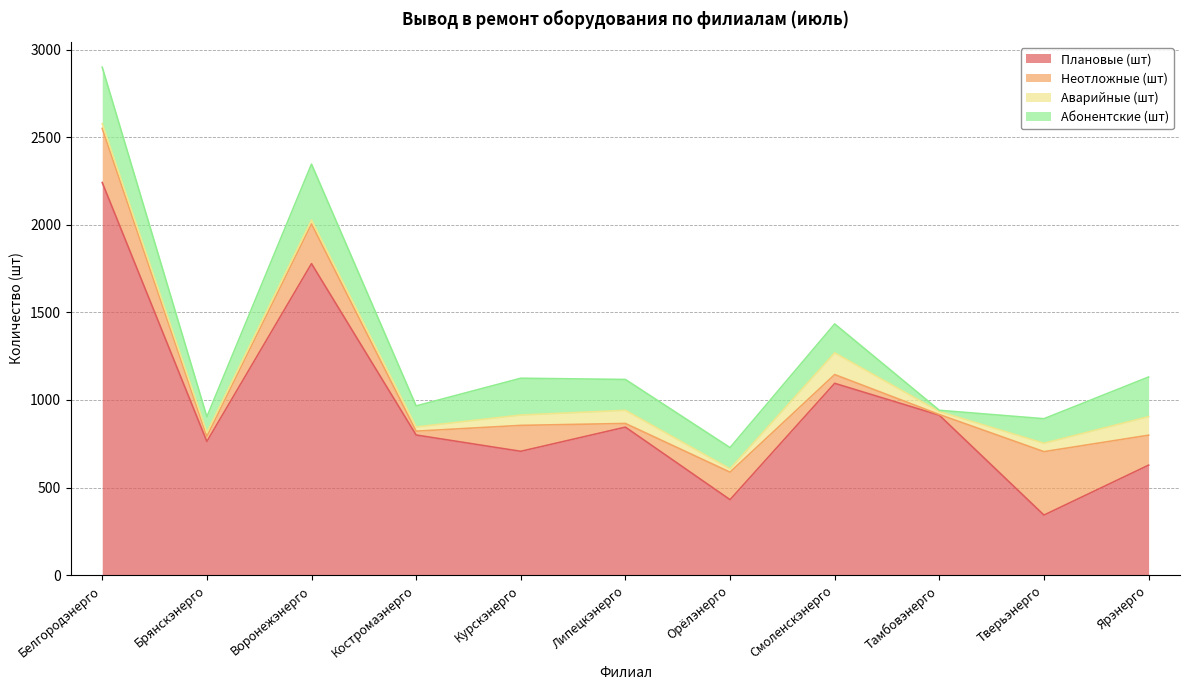

At which category does Абонентские (шт) reach its first local valley?

Брянскэнерго